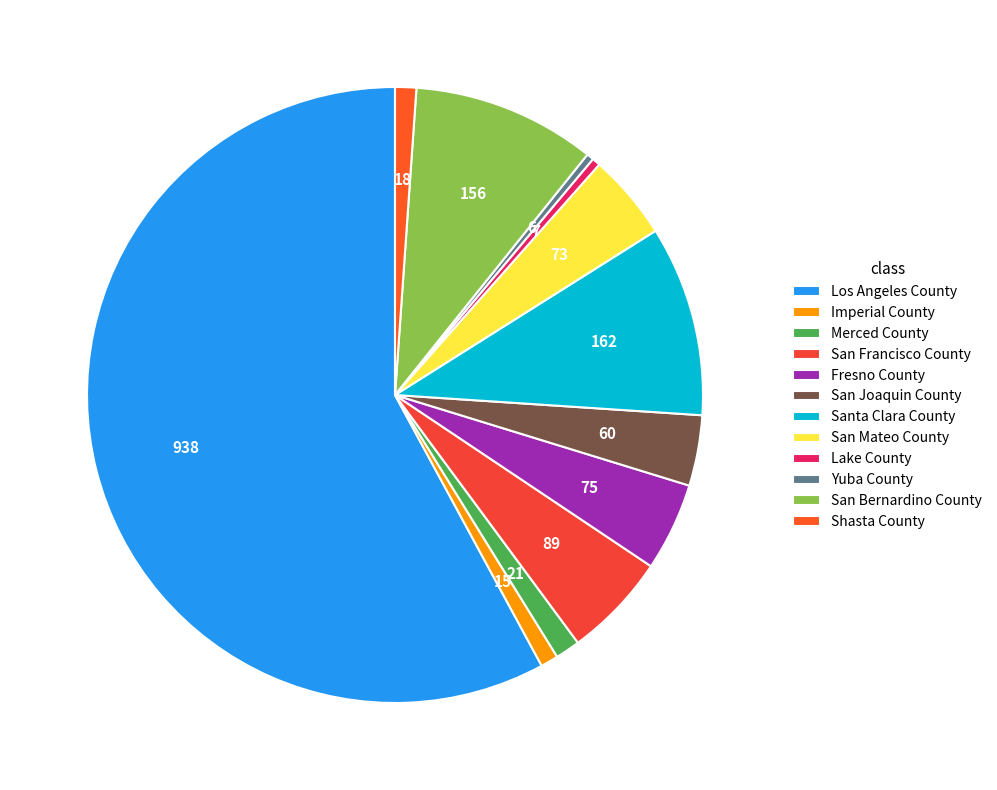

How many slices are in this pie chart?

12